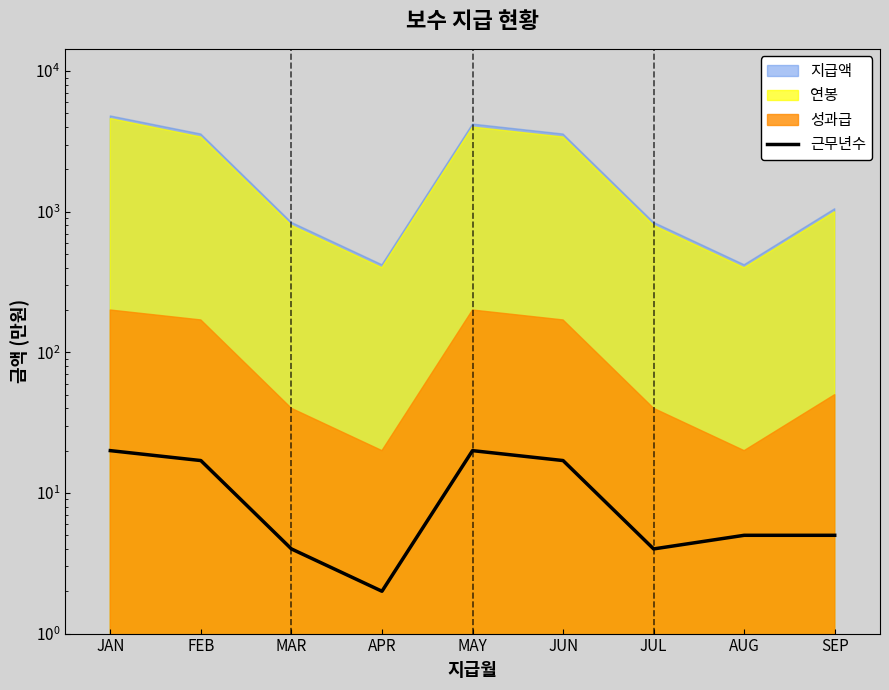

Reading left to right, list all the values displayed in this chart.

JAN=20	FEB=17	MAR=4	APR=2	MAY=20	JUN=17	JUL=4	AUG=5	SEP=5